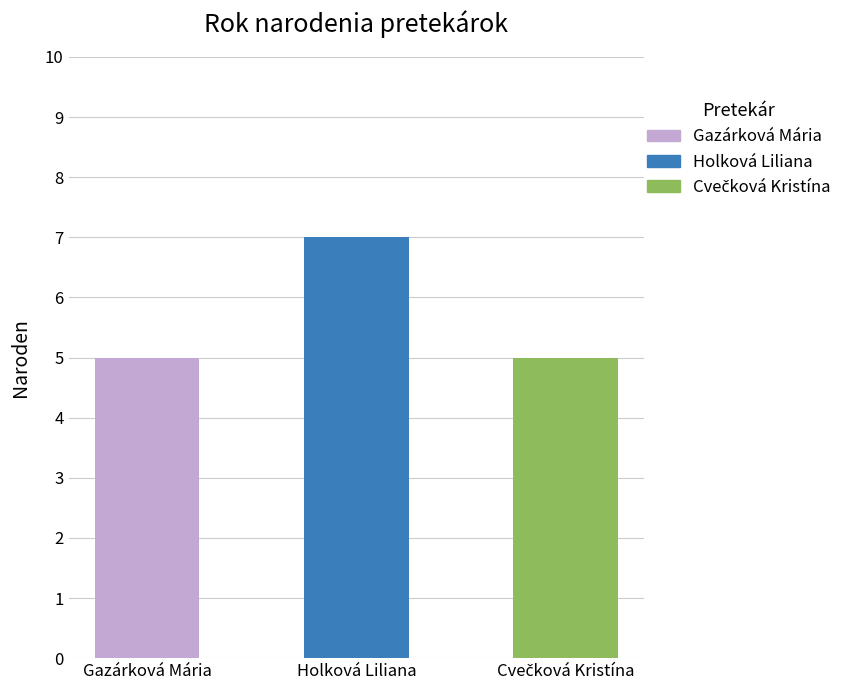

What is the ratio of the value at Holková Liliana to the value at Gazárková Mária?

1.4